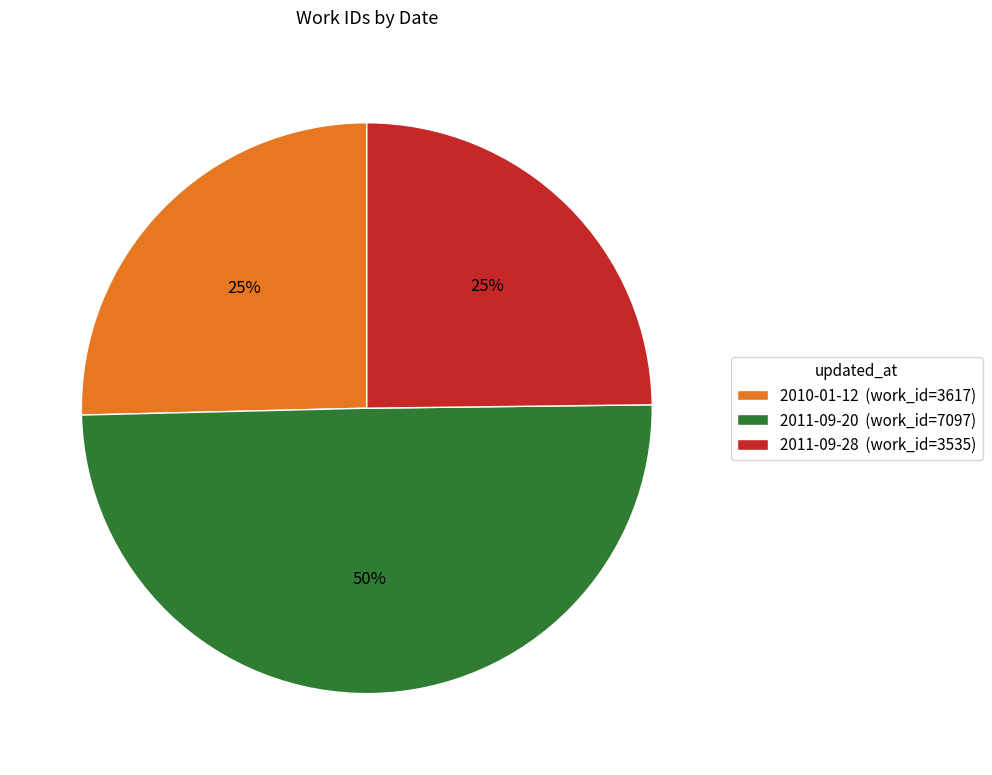

Does 2010-01-12 (work_id=3617) account for over 50% of the chart?

No